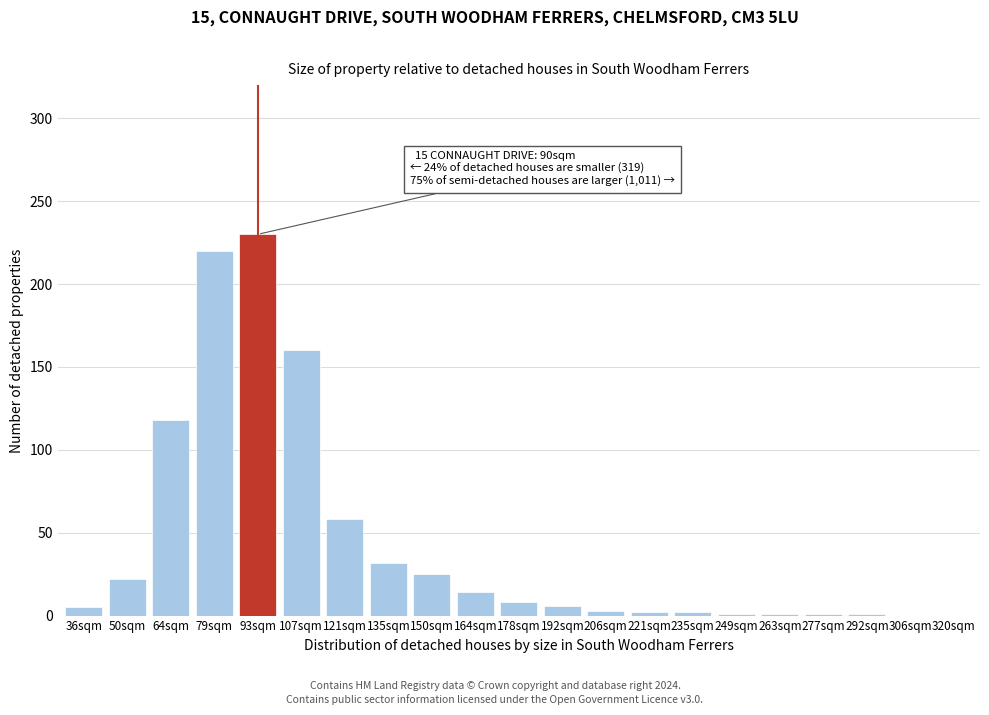

What value does the data have at 107sqm?

160